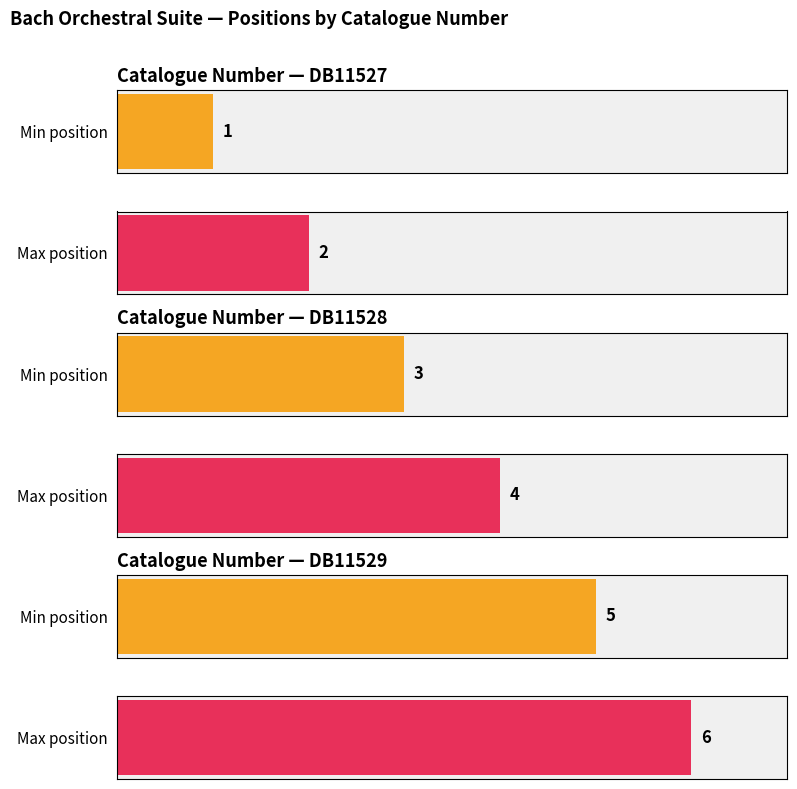

Rank the categories by value from highest to lowest.

DB11529, DB11529, DB11528, DB11528, DB11527, DB11527